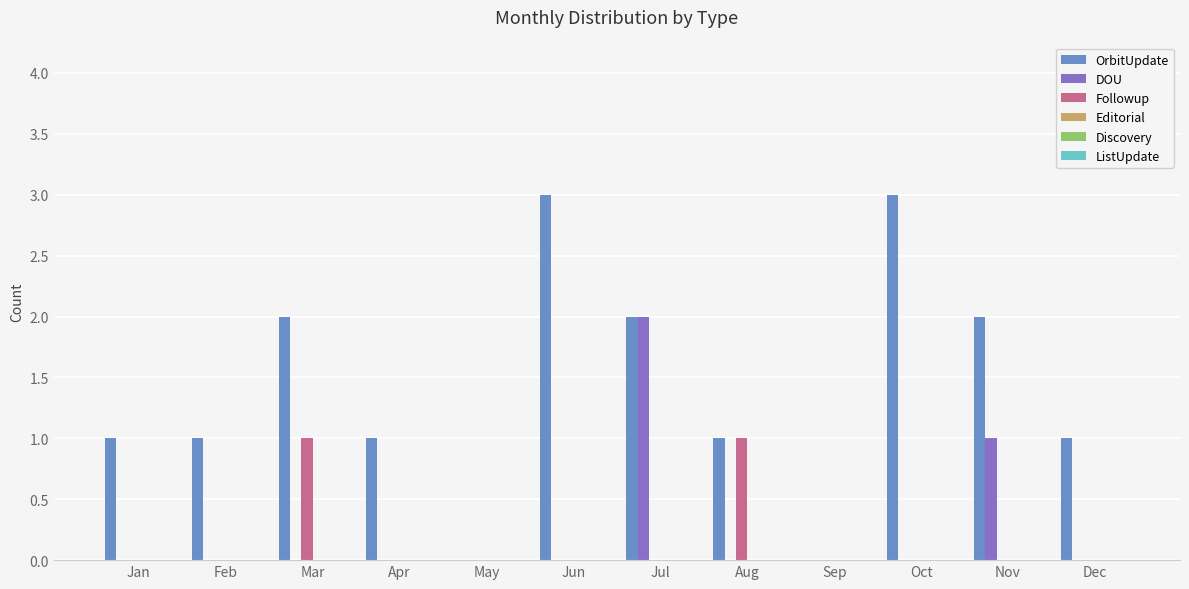

Count the number of categories in the chart.

12